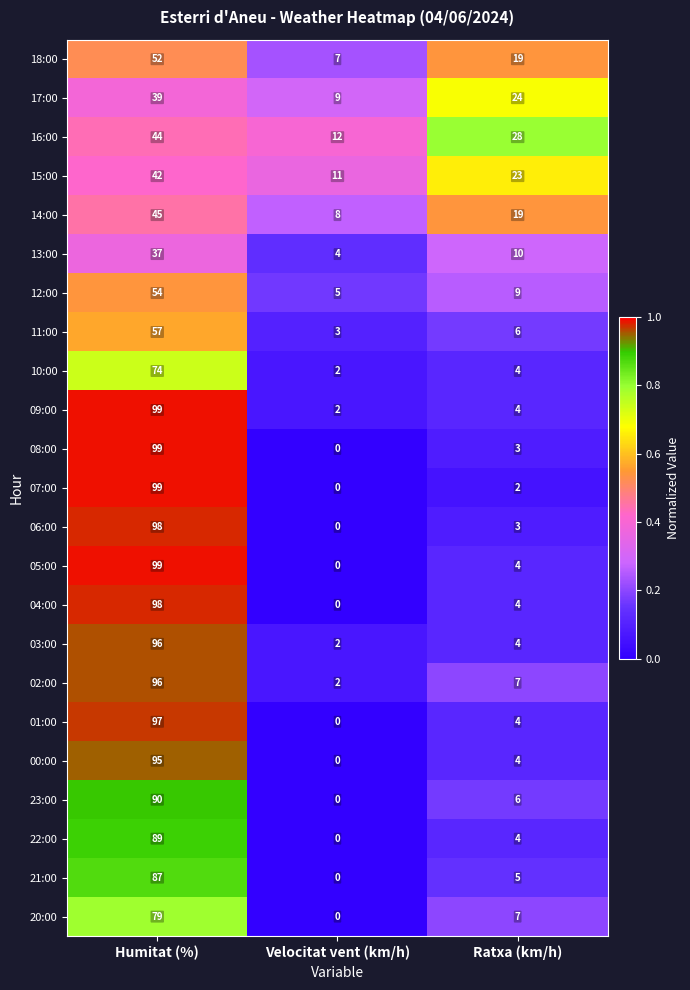

What is the total value across all series at Velocitat vent (km/h)?

67